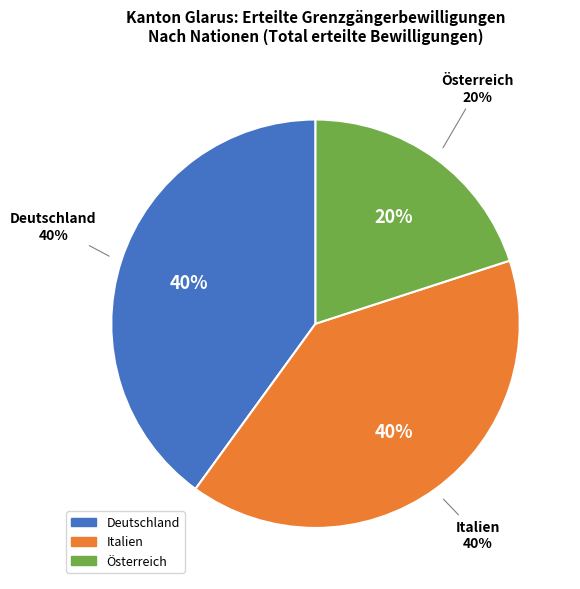

What percentage is the Deutschland slice, to the nearest percent?

40%